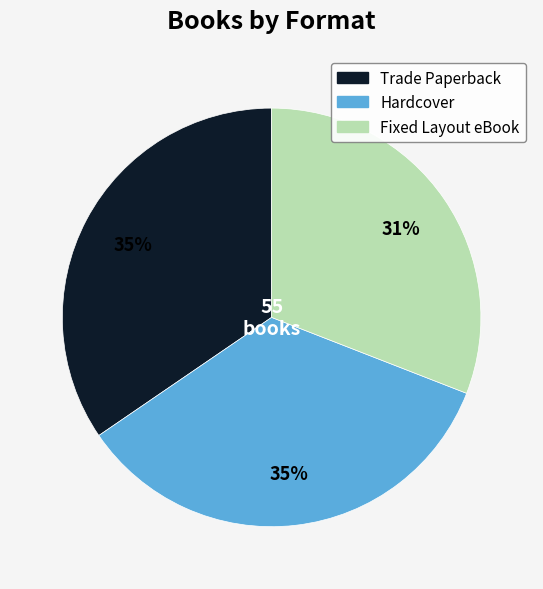

Is there a majority slice in this chart?

No